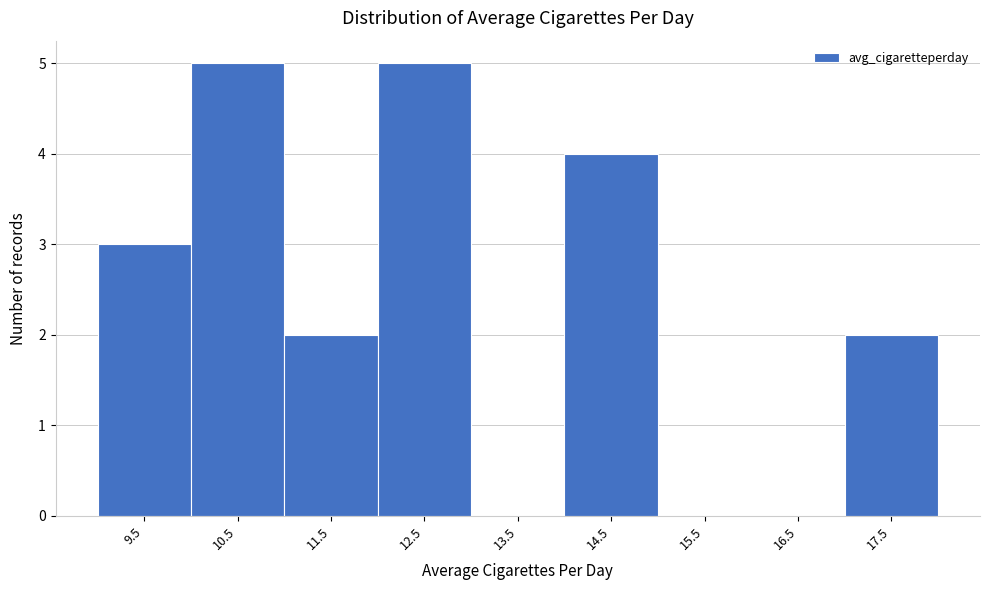

Reading left to right, transcribe all the data shown in this chart.

9.5=3	10.5=5	11.5=2	12.5=5	13.5=0	14.5=4	15.5=0	16.5=0	17.5=2